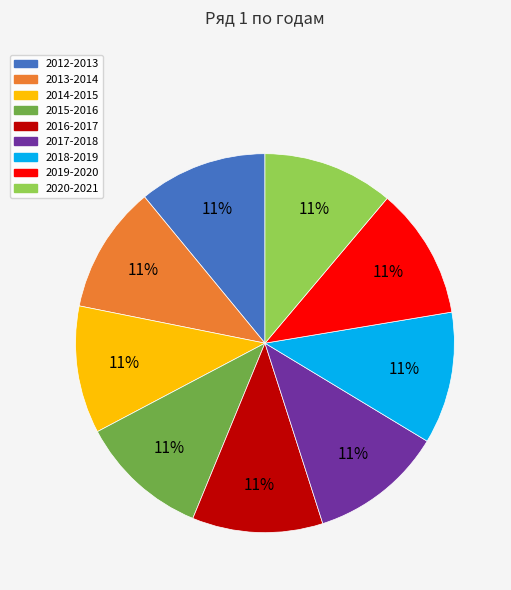

Is the sum of 2014-2015 and 2018-2019 greater than half?

No